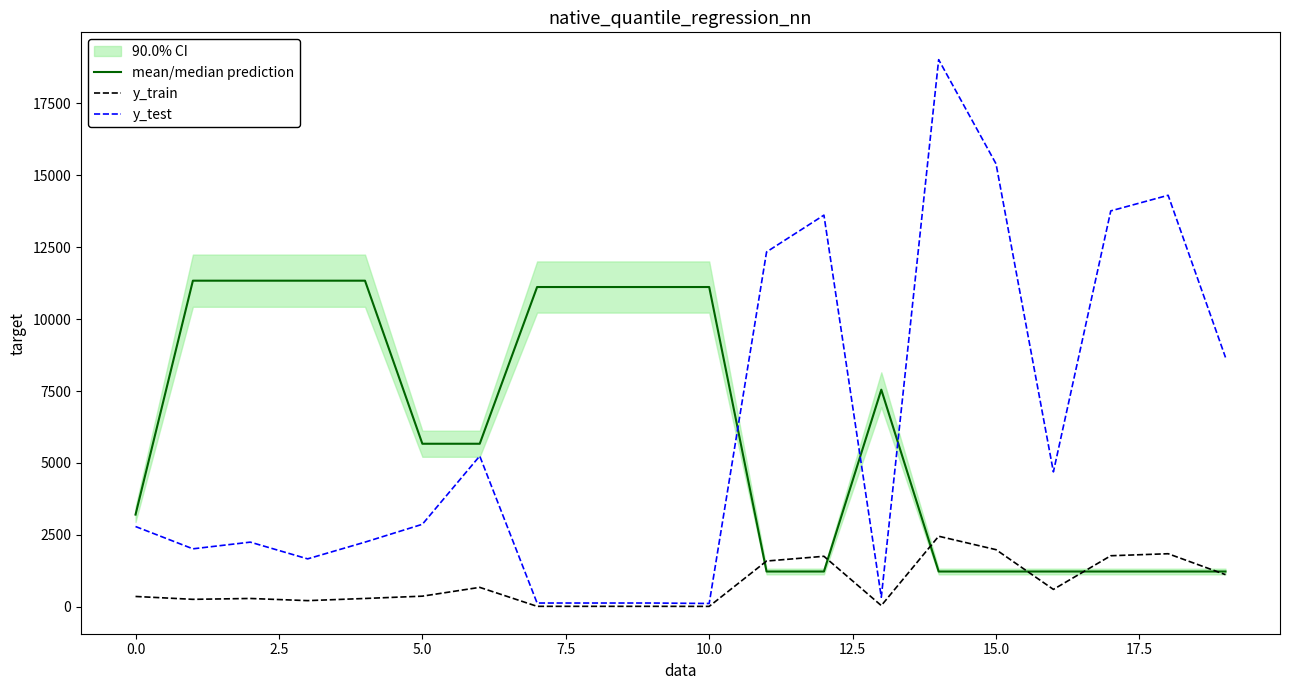

At 14, list the series in order from largest to smallest.

y_test, y_train, mean/median prediction